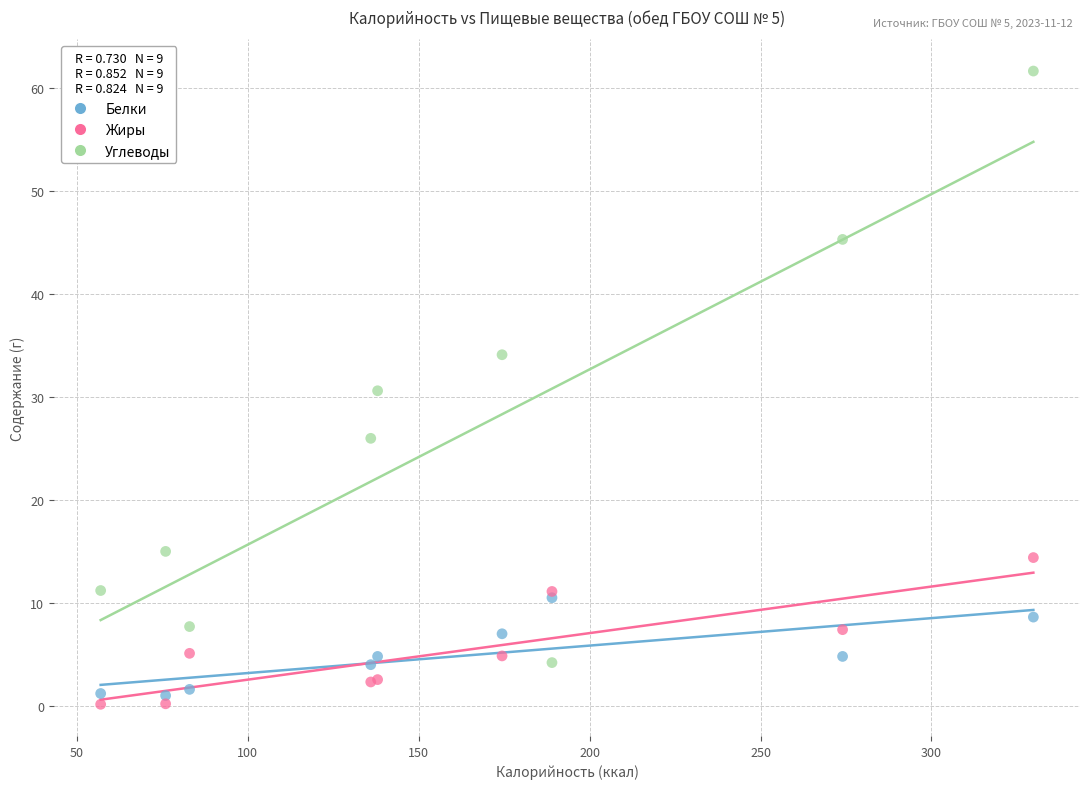

Which series contains the highest Y value?

Углеводы